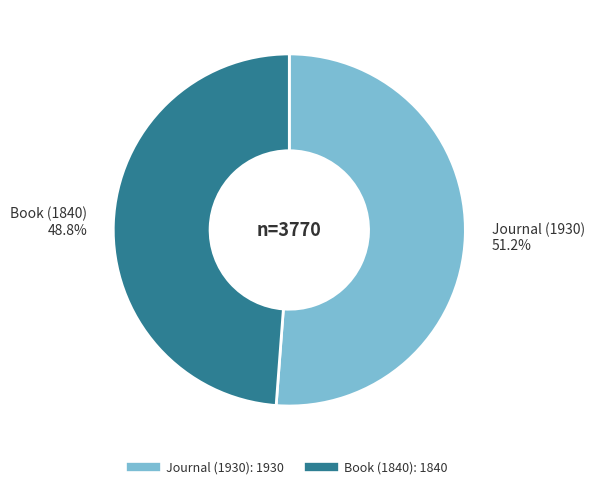

Is there a majority slice in this chart?

Yes